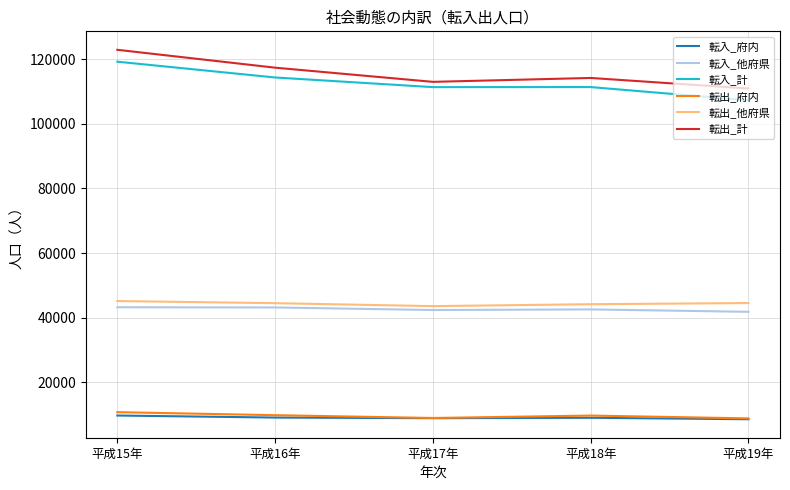

What is the approximate value of 転入_他府県 at 平成17年, to the nearest 10?

42370